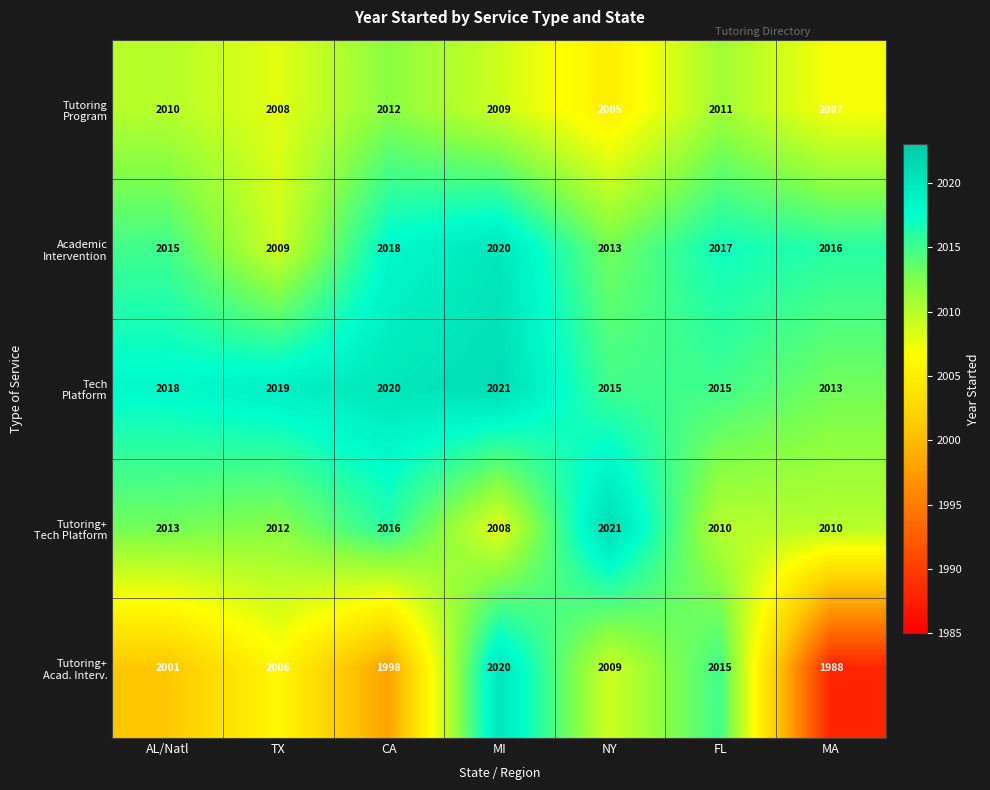

What is the smallest value displayed?

1988